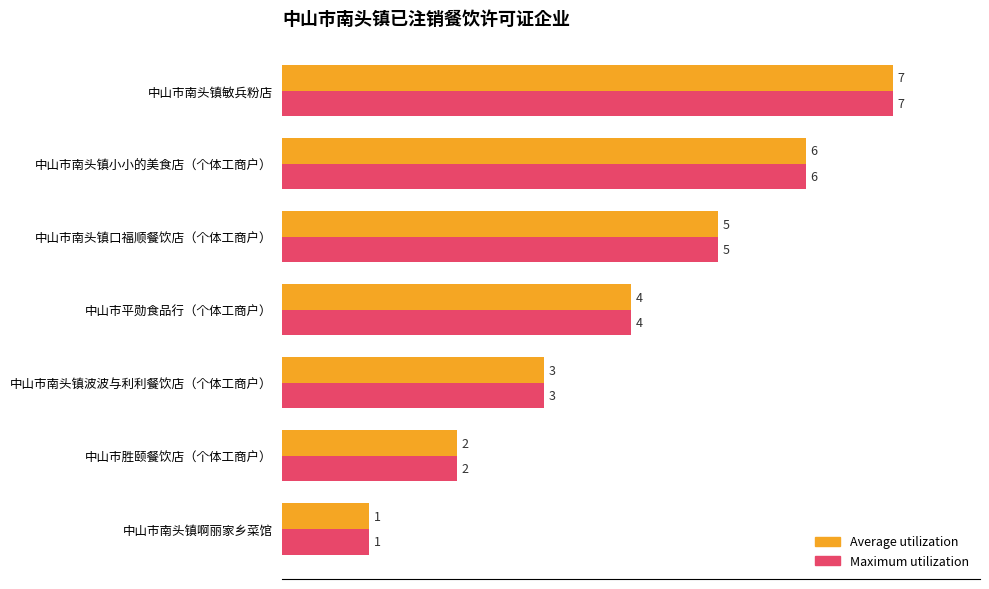

Rank the categories by Maximum utilization value from highest to lowest.

中山市南头镇敏兵粉店, 中山市南头镇小小的美食店（个体工商户）, 中山市南头镇口福顺餐饮店（个体工商户）, 中山市平勋食品行（个体工商户）, 中山市南头镇波波与利利餐饮店（个体工商户）, 中山市胜颐餐饮店（个体工商户）, 中山市南头镇啊丽家乡菜馆